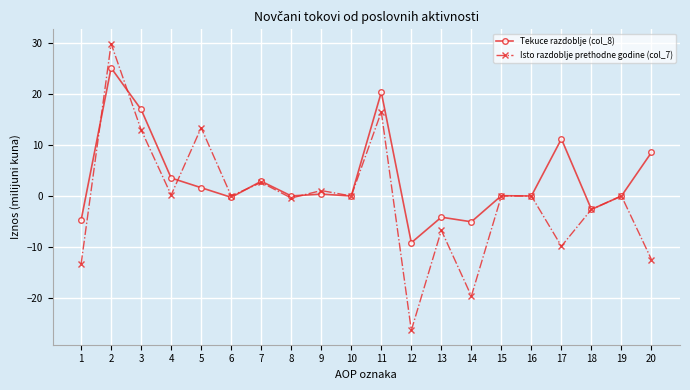

True or false: Tekuce razdoblje (col_8) has a value of 3.5 at 4.

True